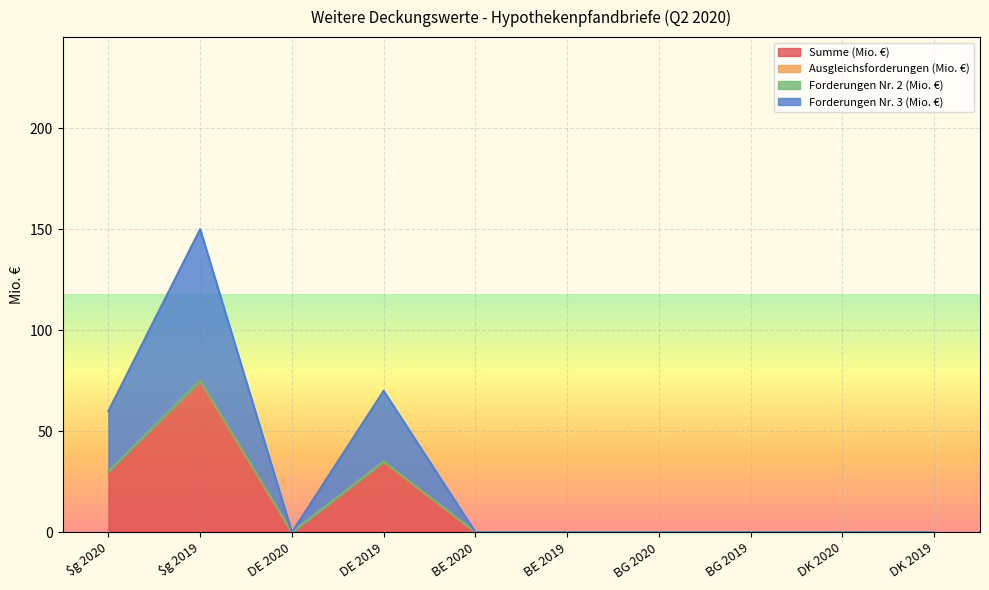

Is the value of Forderungen Nr. 3 (Mio. €) at $g 2020 greater than the value of Summe (Mio. €) at $g 2019?

No